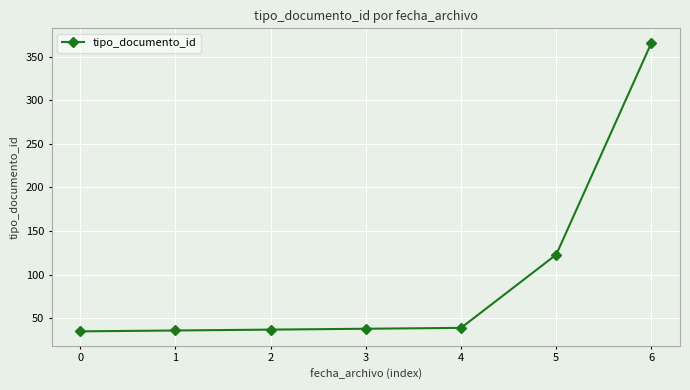

What is the average value?

96